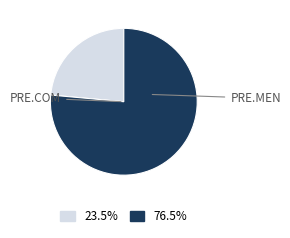

How many segments does this pie chart have?

2